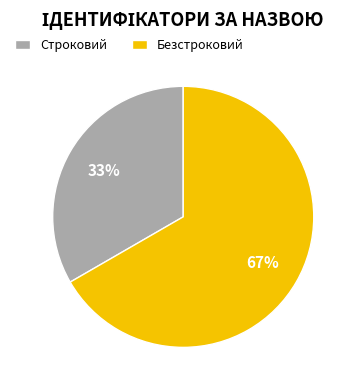

Do Безстроковий and Строковий together represent more than half of the pie?

Yes